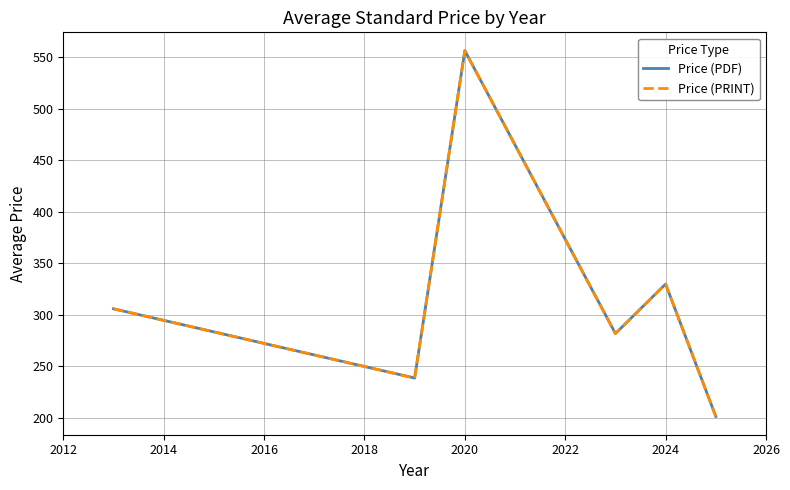

At how many categories does at least one series exceed 223?

5